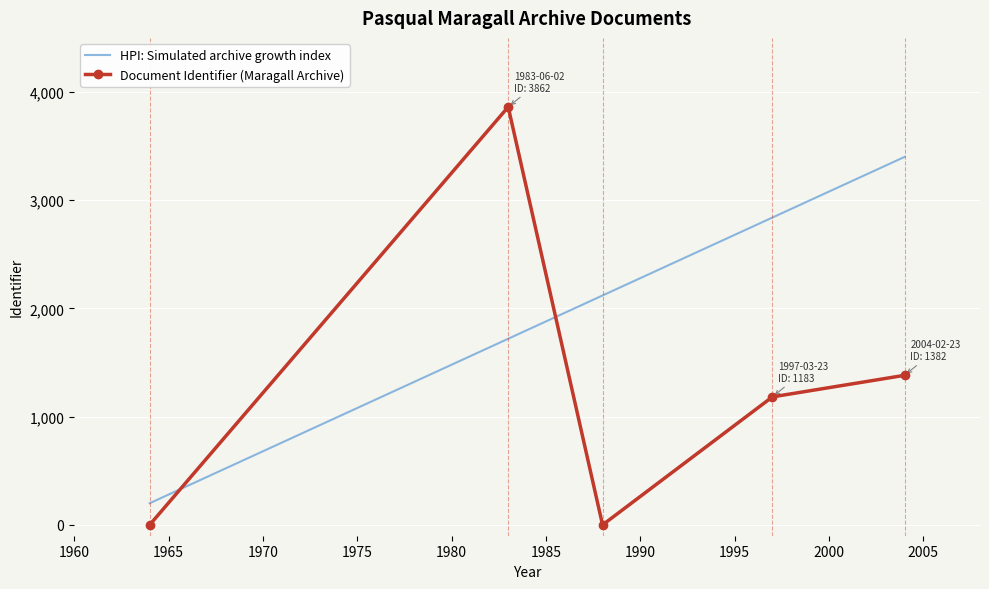

What is the sum of all values?

6427